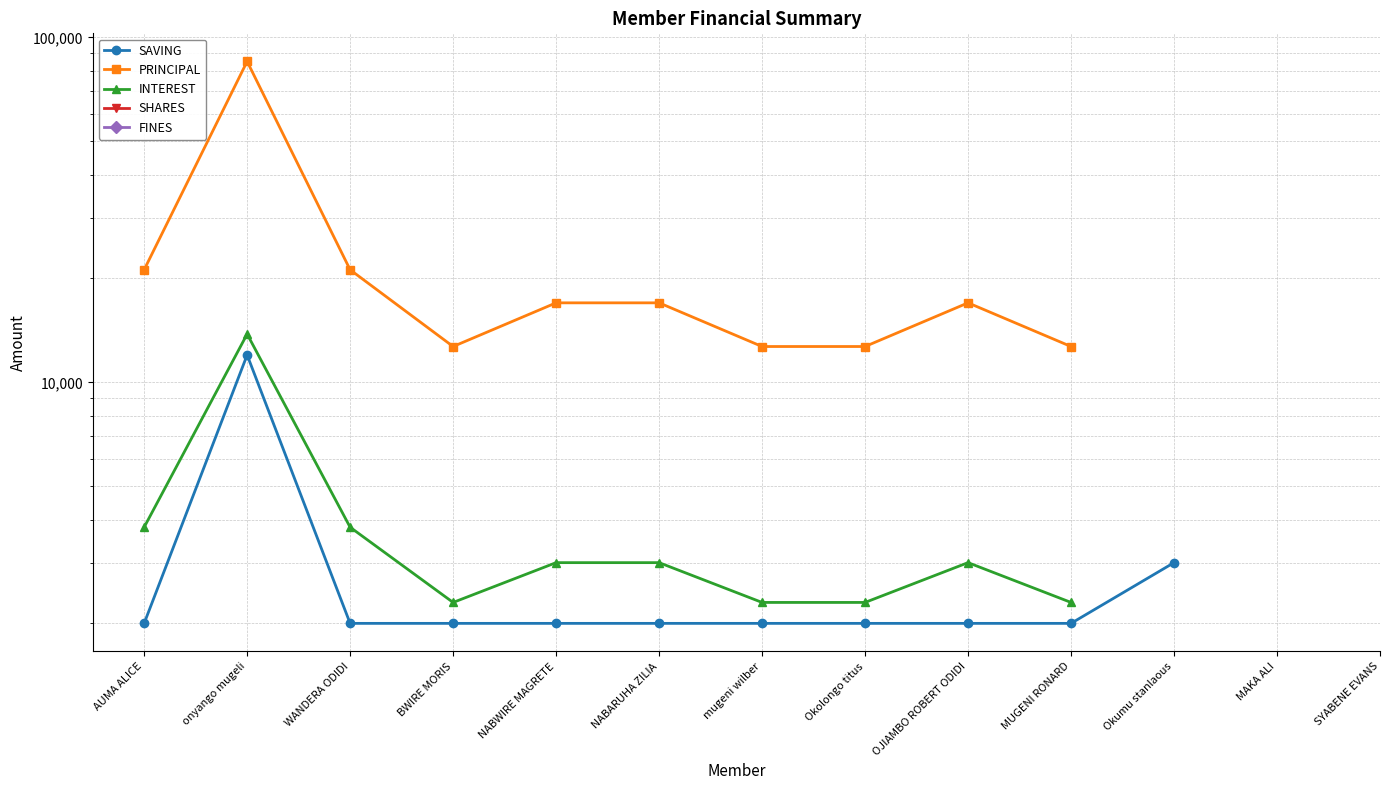

What is the label of the 11th point from the right?

WANDERA ODIDI